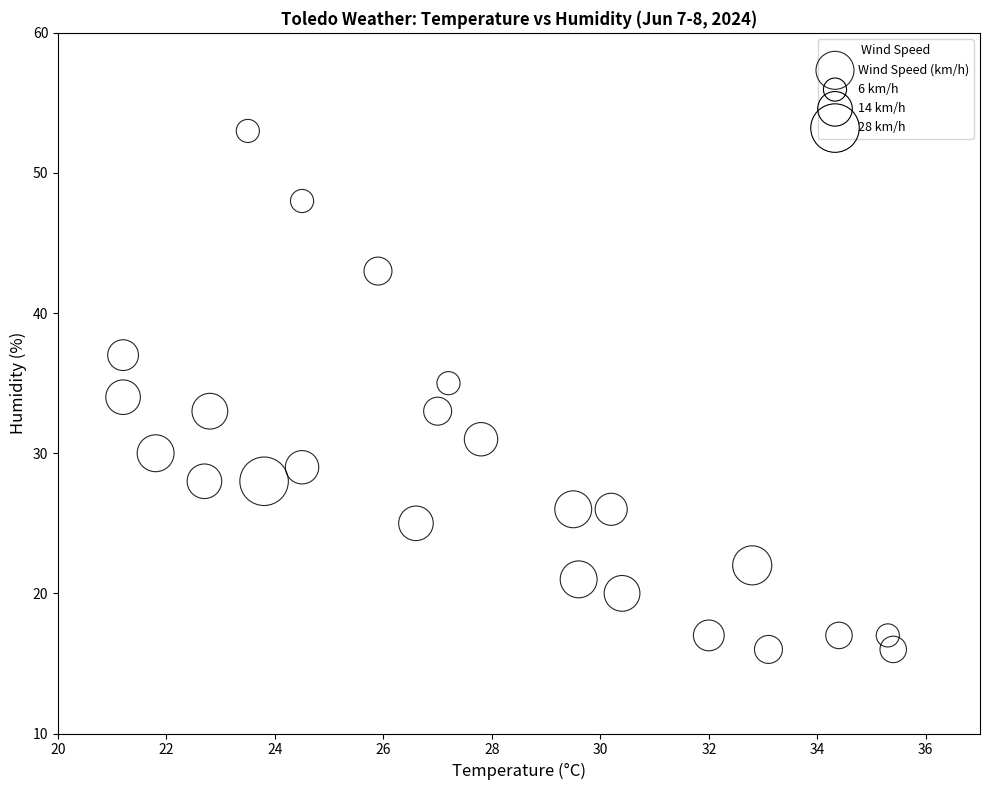

What is the range of Y values (max minus min)?

37